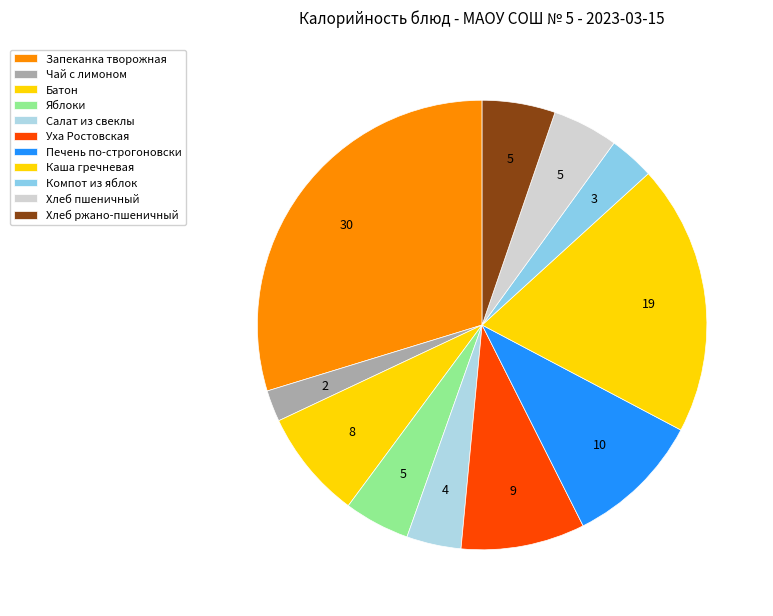

Rank the categories by value from highest to lowest.

Запеканка творожная с соусом абрикосовым, Каша гречневая рассыпчатая, Печень по-строгоновски, Уха Ростовская, Батон, Хлеб ржано-пшеничный, Яблоки, Хлеб пшеничный, Салат из свеклы с зеленым горошком, Компот из свежих яблок, Чай с лимоном